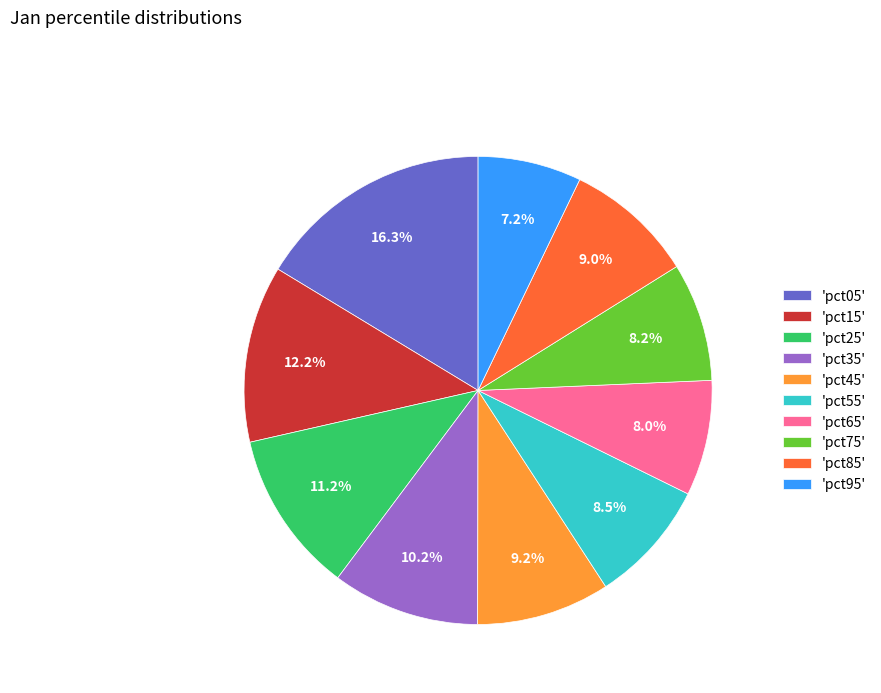

How many slices are in this pie chart?

10